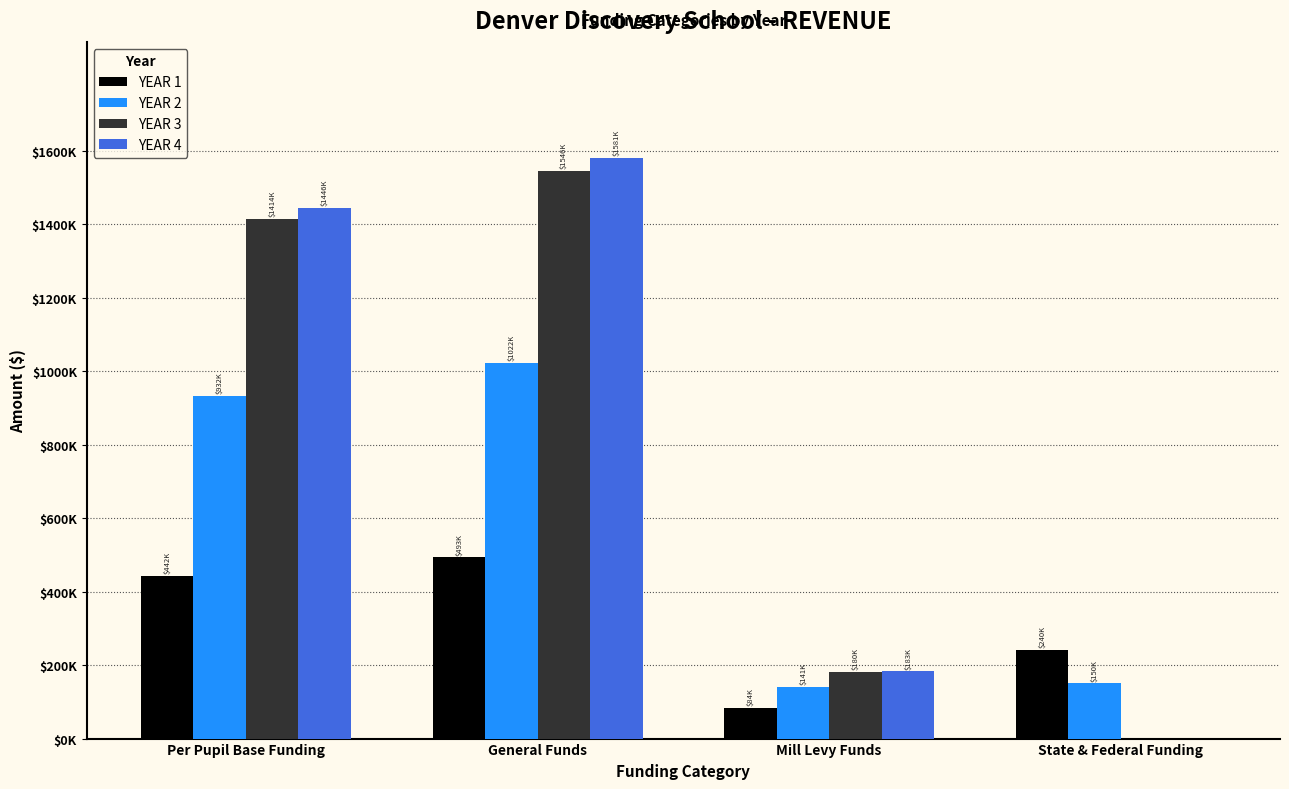

At how many categories does at least one series exceed 982826?

2